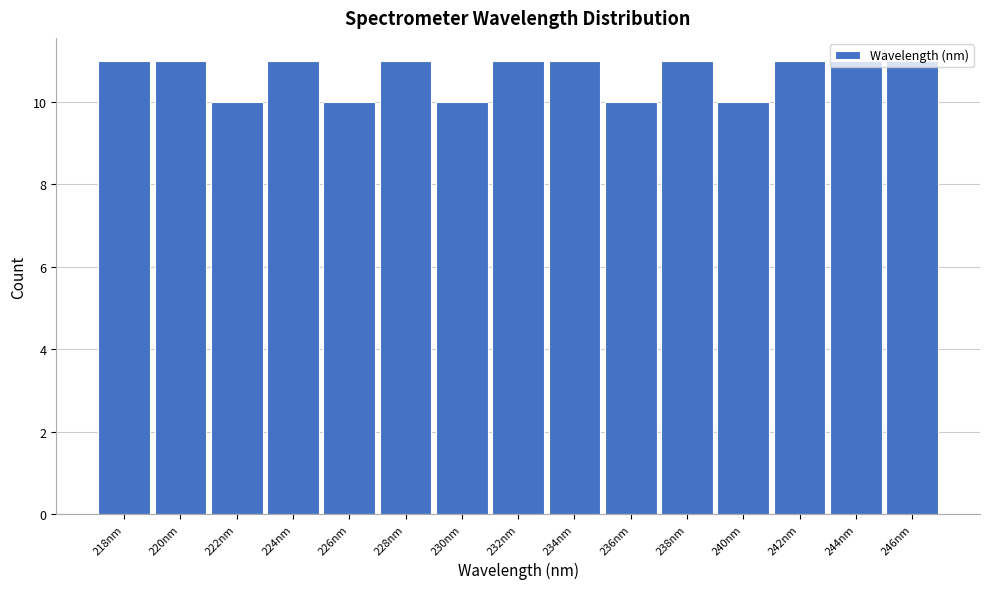

What is the value of the 15th bar from the left?

11